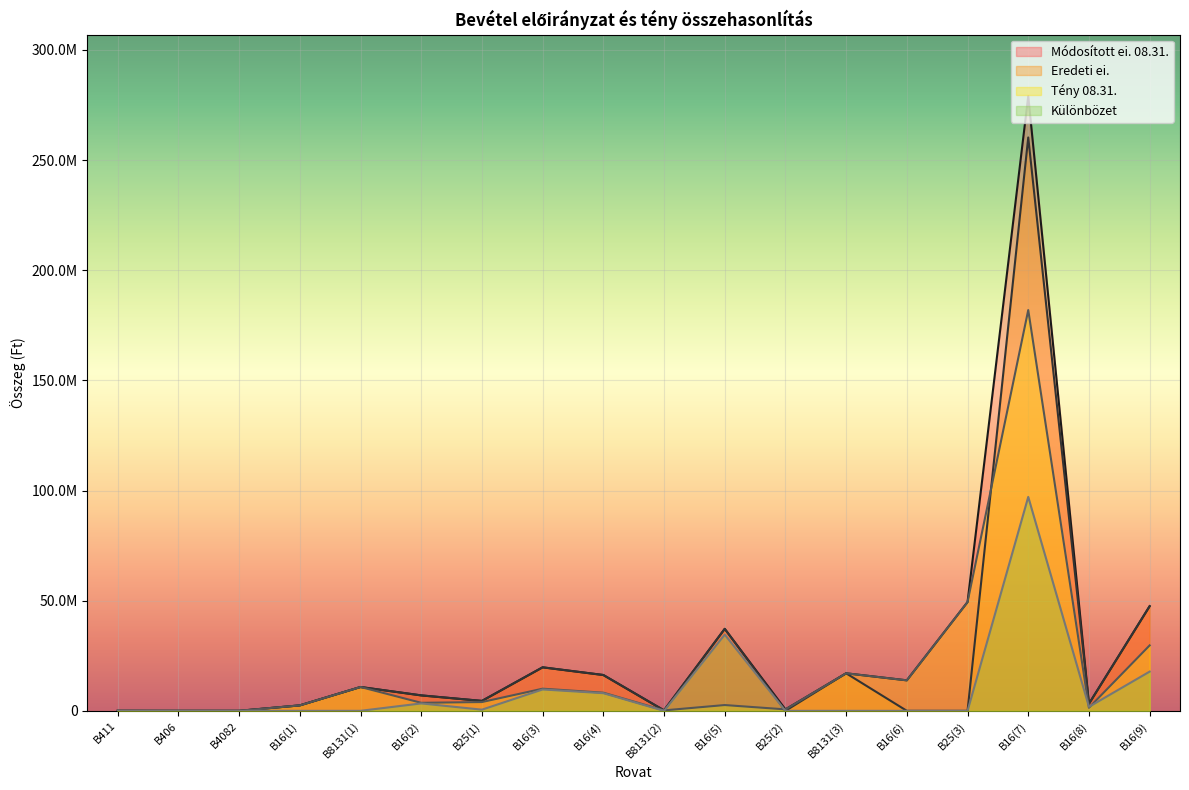

At which category does Módosított ei. 08.31. reach its first local valley?

B4082